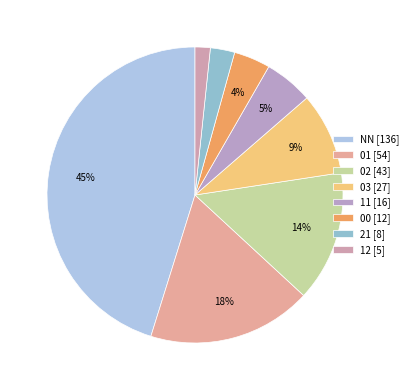

To the nearest percent, what is the average slice percentage?

12%